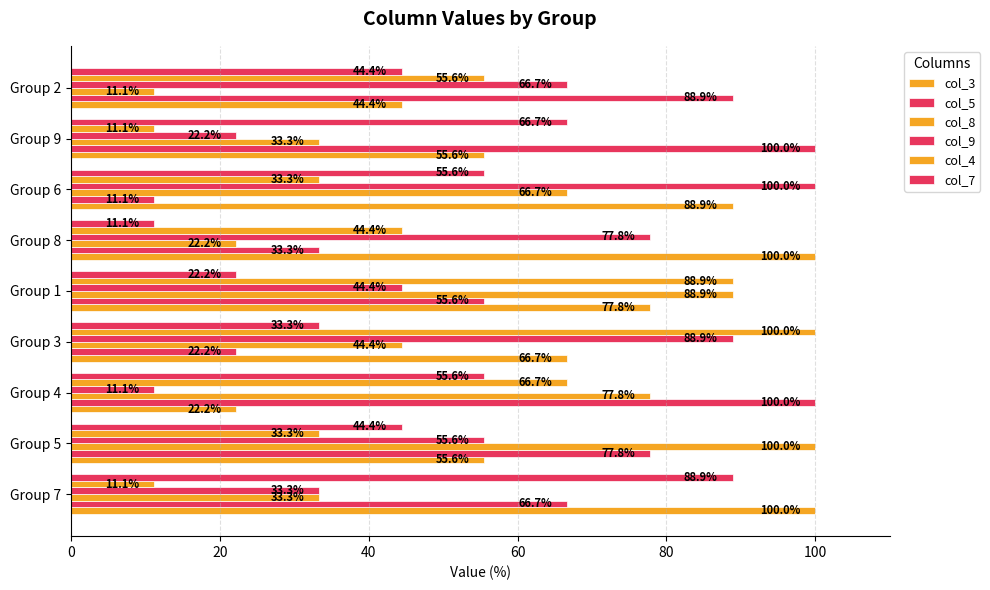

Count the number of data series in this chart.

6